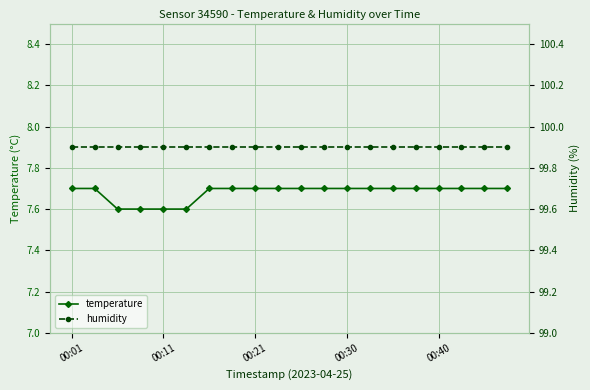

Which category has the lowest value in the humidity series?

00:01